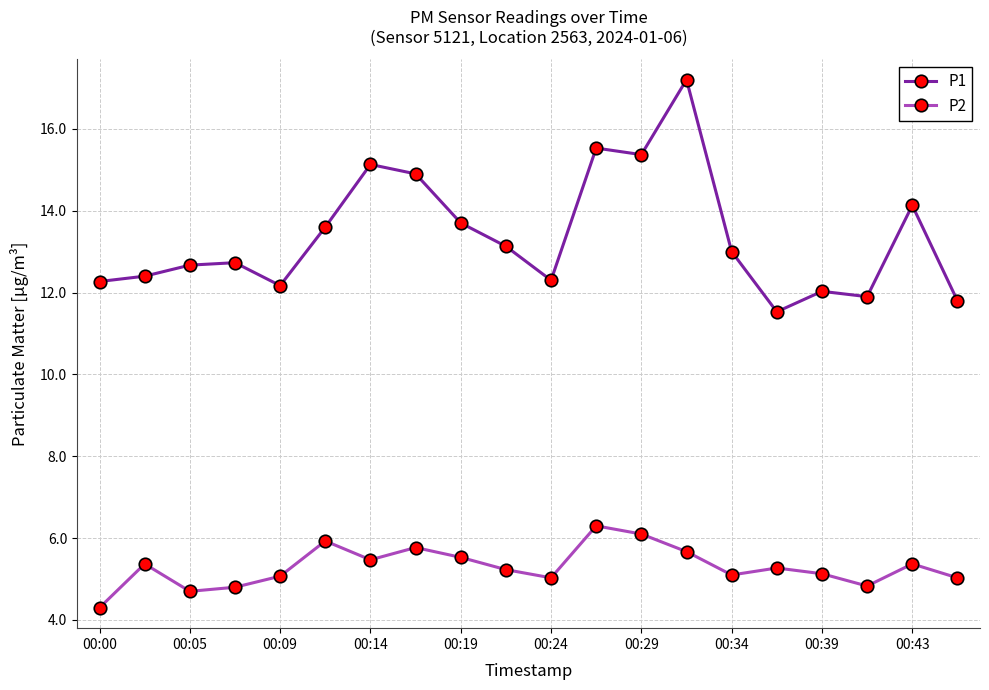

Which series has the largest range (max minus min)?

P1